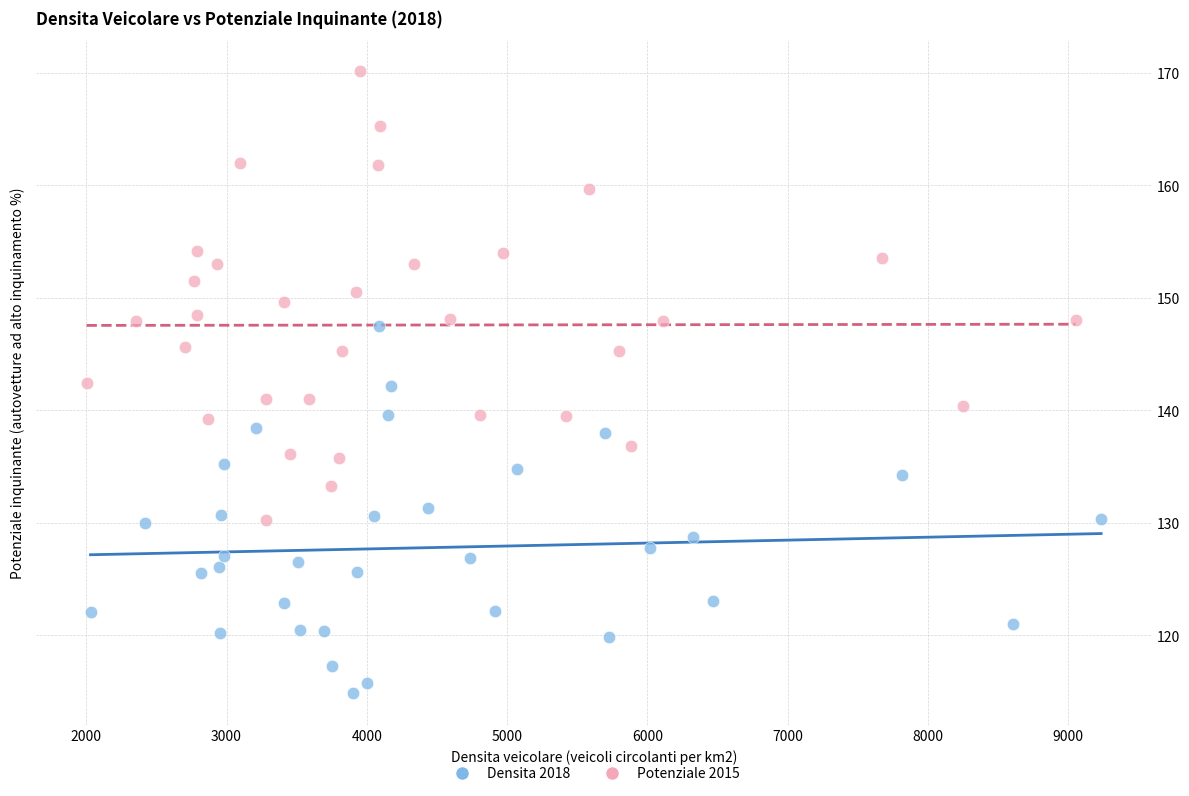

What are all the series names shown in the legend?

Densita 2018, Potenziale 2015